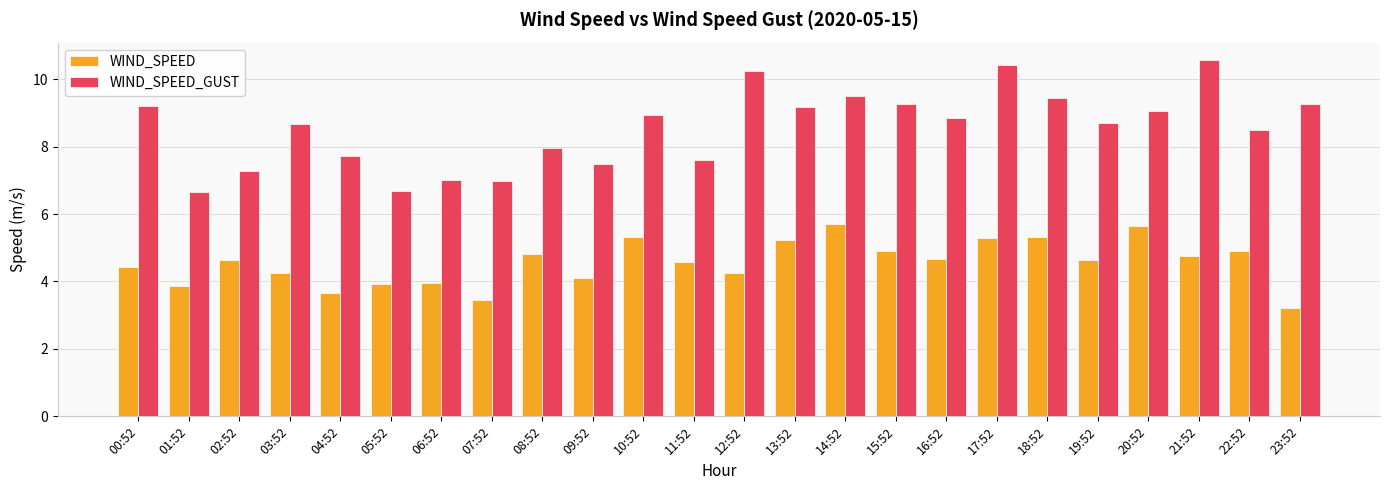

Is it true that WIND_SPEED_GUST equals 9.3 at 23:52?

True